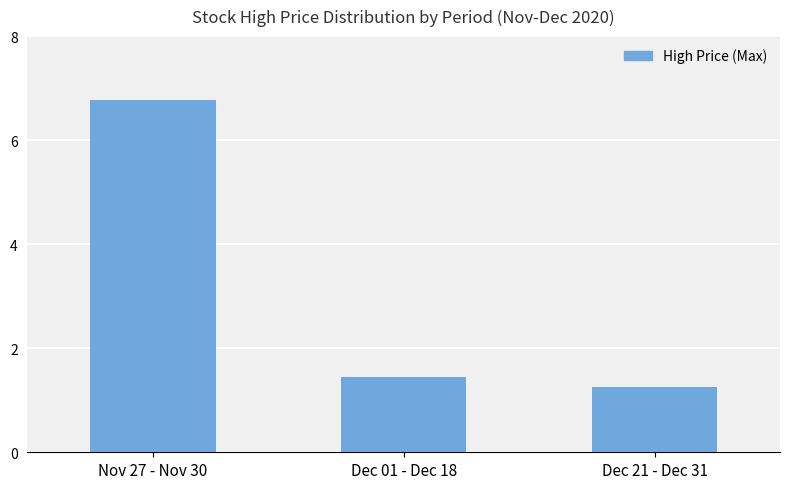

Which label corresponds to the smallest value in the chart?

Dec 21 - Dec 31